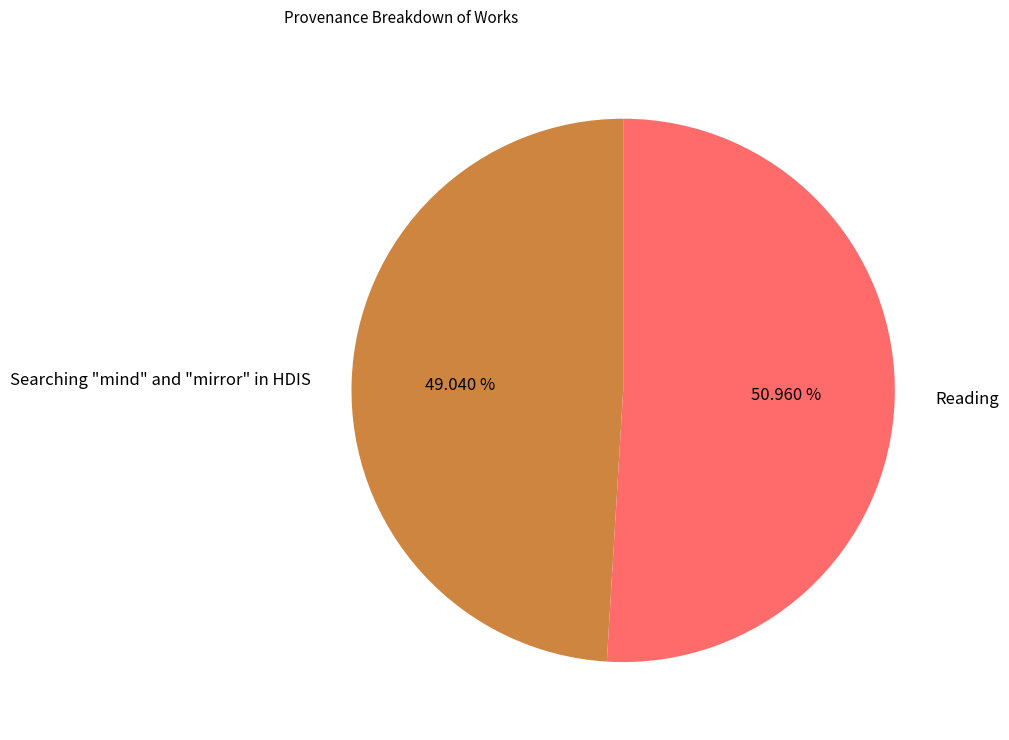

Rank the categories by value from highest to lowest.

Reading, Searching "mind" and "mirror" in HDIS